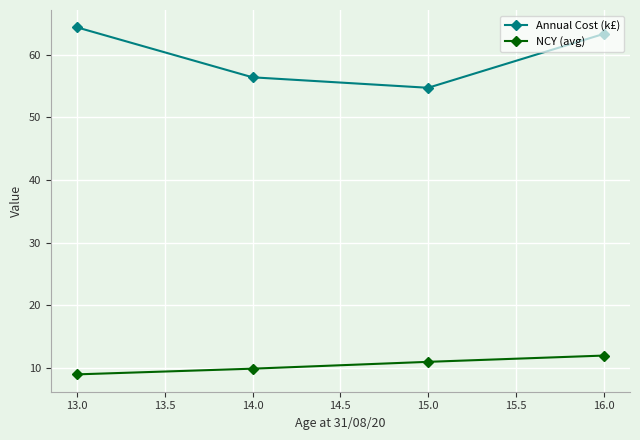

How many values in the Annual Cost (k£) series are below 63?

2